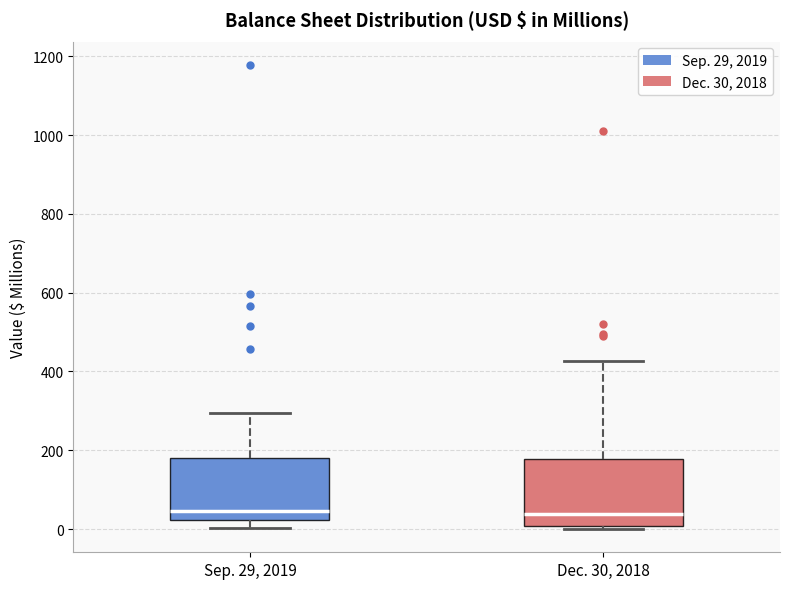

Reading left to right, read every box against the y-axis: the position of its median line, the range the box covers, and the ends of its whiskers. The values are not printed on the chart, so give them approximately, as read against the axis.

Sep. 29, 2019: median 40, box 20 to 180, whiskers 0 to 300
Dec. 30, 2018: median 40, box 0 to 180, whiskers 0 (just below the box's lower edge) to 420